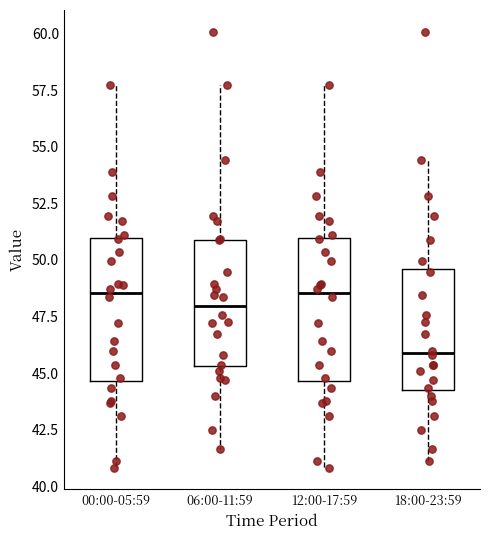

Reading left to right, read every box against the y-axis: the position of its median line, the range the box covers, and the ends of its whiskers. The values are not printed on the chart, so give them approximately, as read against the axis.

00:00-05:59: median 48.5, box 44.5 to 51.0, whiskers 41.0 to 57.5
06:00-11:59: median 48.0, box 45.5 to 51.0, whiskers 41.5 to 57.5
12:00-17:59: median 48.5, box 44.5 to 51.0, whiskers 41.0 to 57.5
18:00-23:59: median 46.0, box 44.0 to 49.5, whiskers 41.0 to 54.5